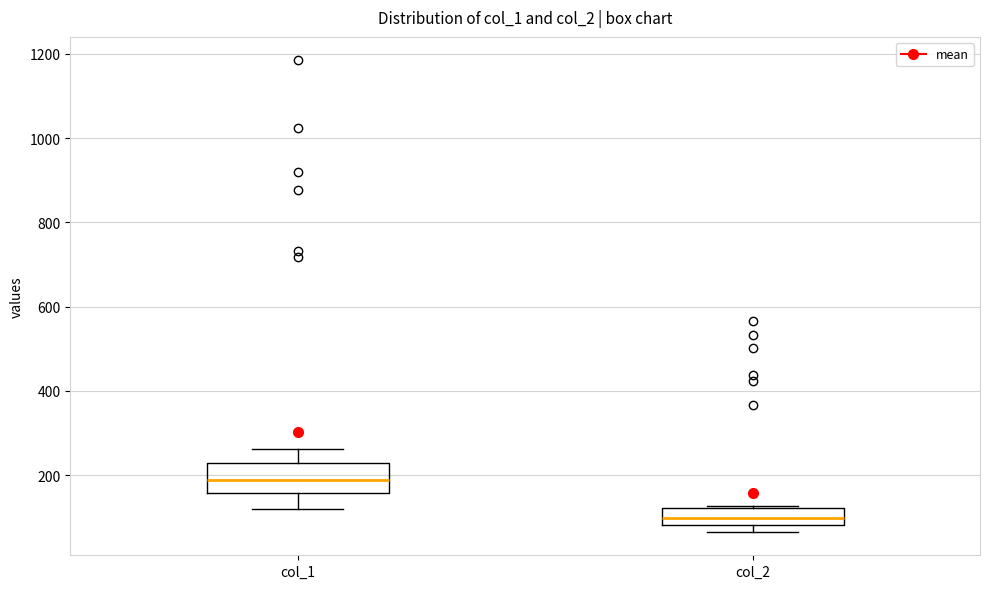

Which box is the tallest, from its lower edge to its upper edge?

col_1